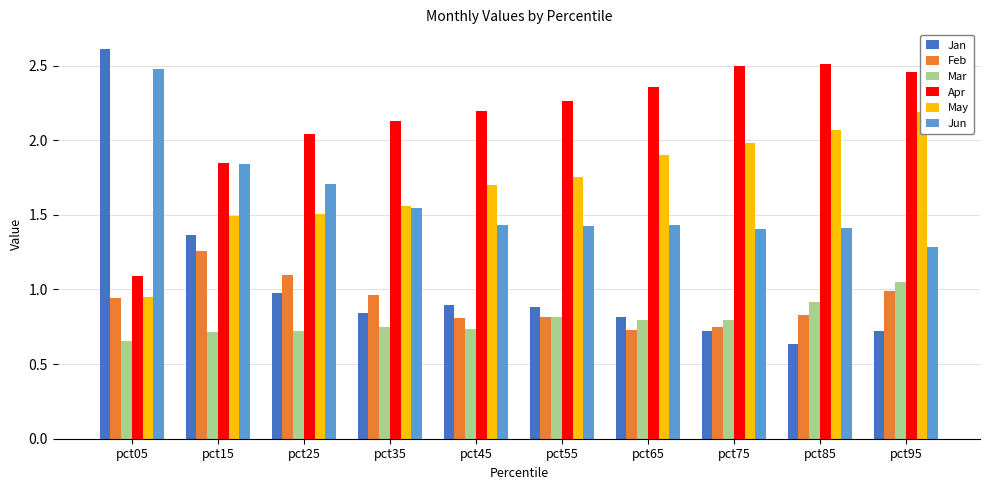

Which has a higher value, pct05 or pct45?

pct05